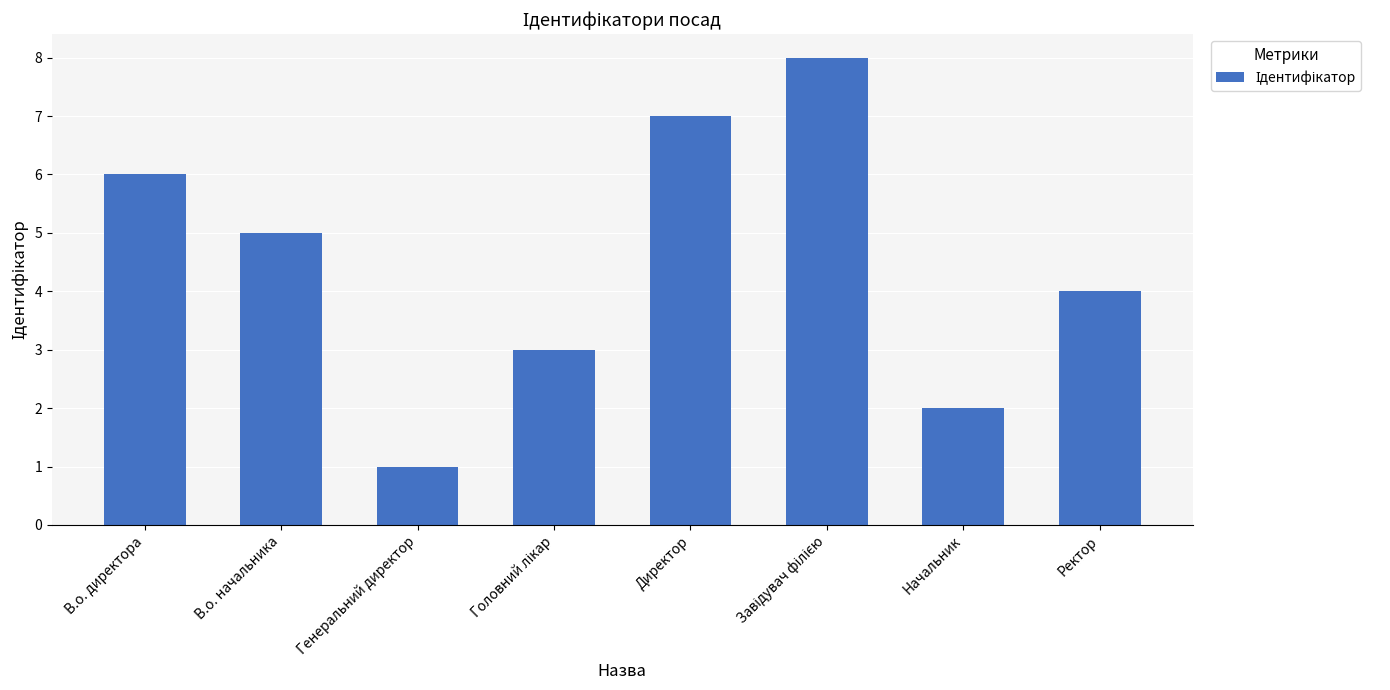

Approximately how many times larger is the value at Ректор compared to Директор?

0.6